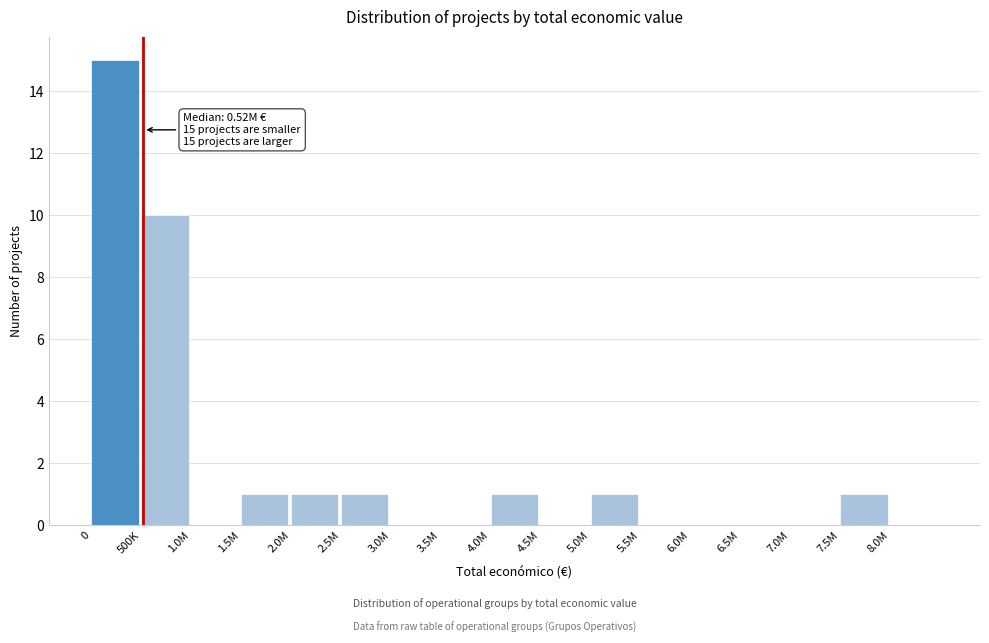

Reading right to left, extract all data points from this chart.

8.0M=0	7.5M=1	7.0M=0	6.5M=0	6.0M=0	5.5M=0	5.0M=1	4.5M=0	4.0M=1	3.5M=0	3.0M=0	2.5M=1	2.0M=1	1.5M=1	1.0M=0	500K=10	0=15